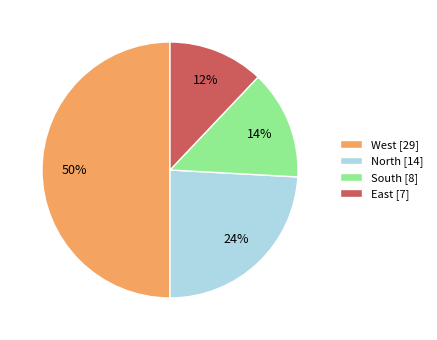

Between North and East, which is larger?

North